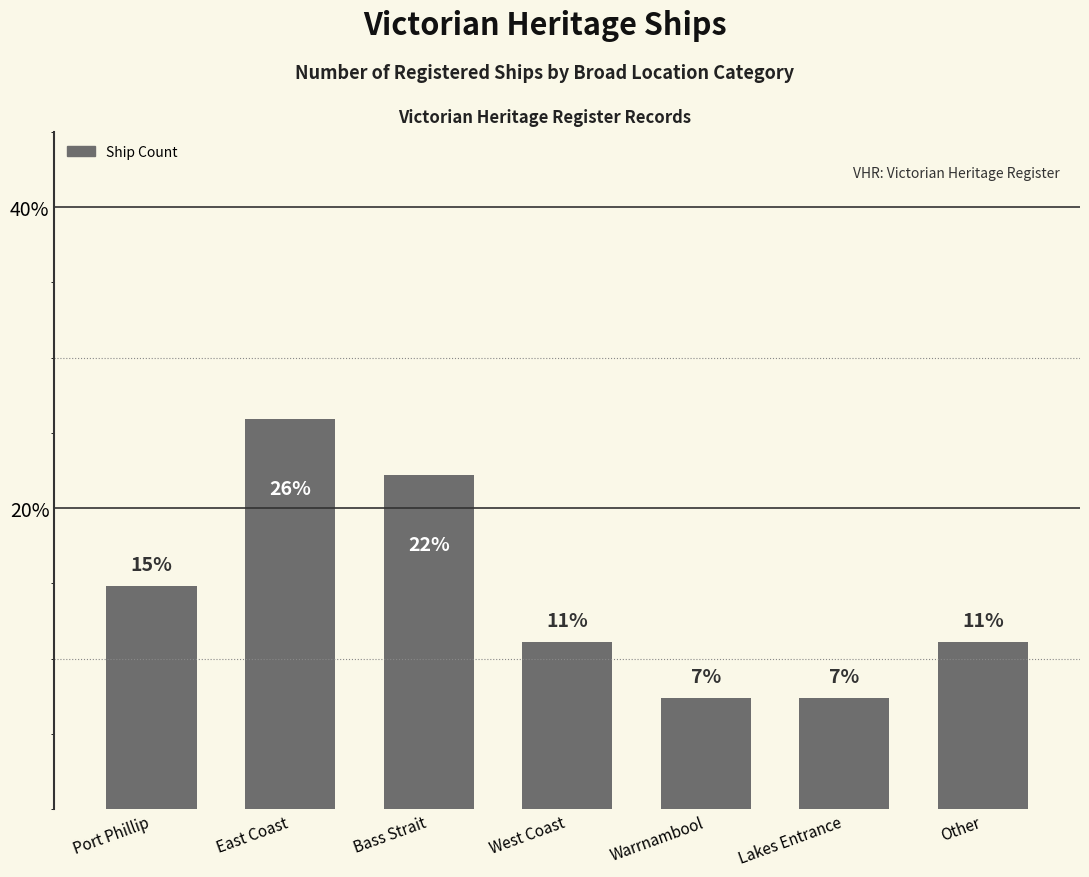

The value at Lakes Entrance is 7.4. True or false?

True